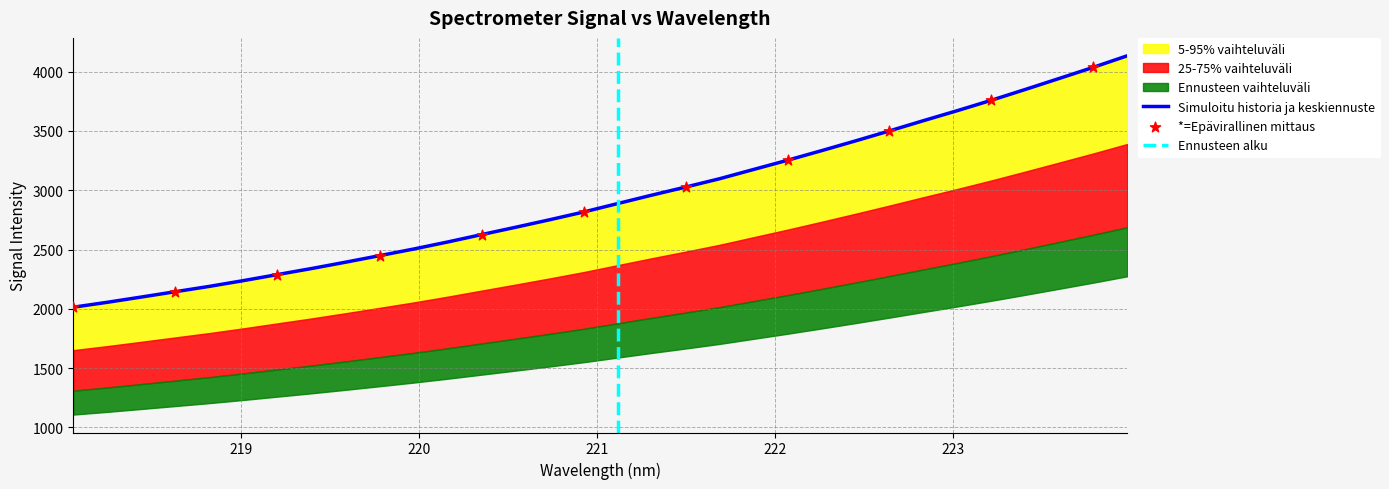

Between 220.1623 and 223.7895, which is larger?

223.7895